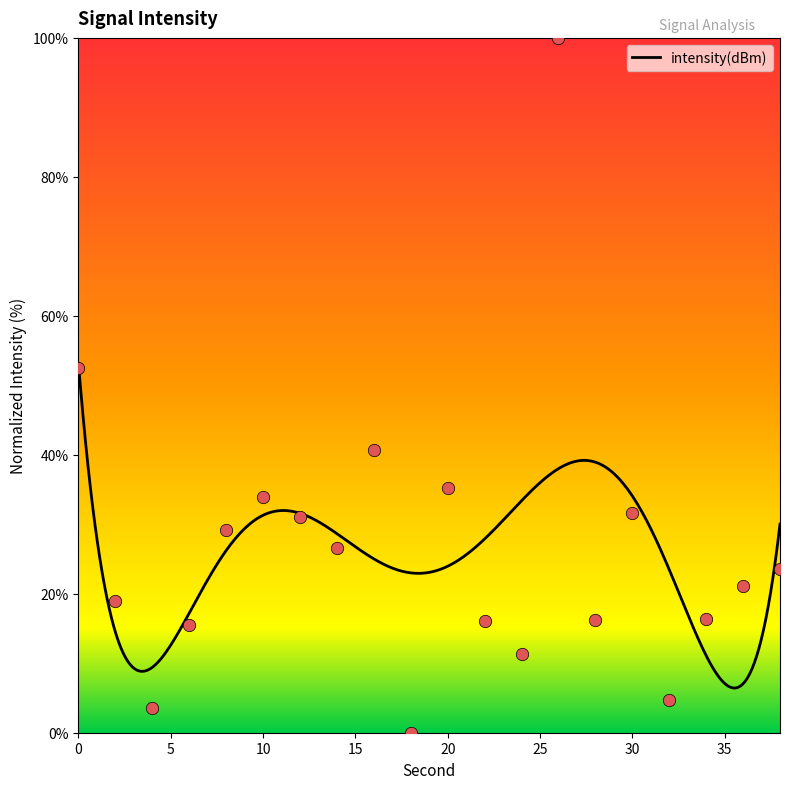

Approximately how many times larger is the value at 6 compared to 0?

0.3